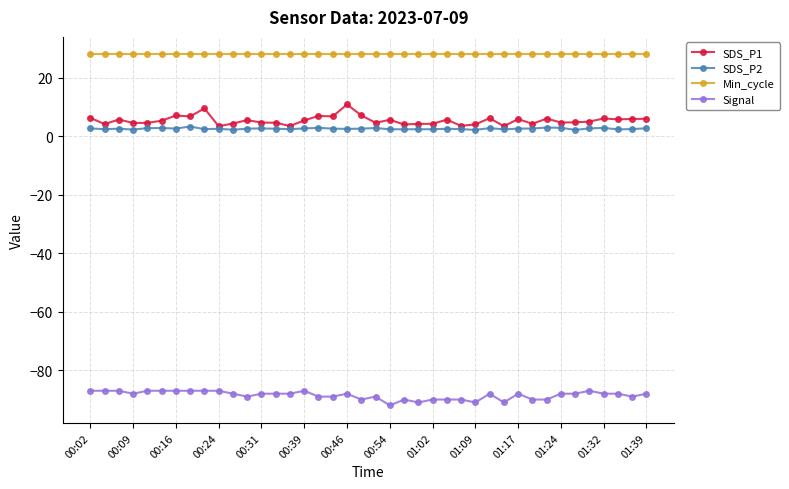

True or false: SDS_P1 and Min_cycle cross at least once.

False